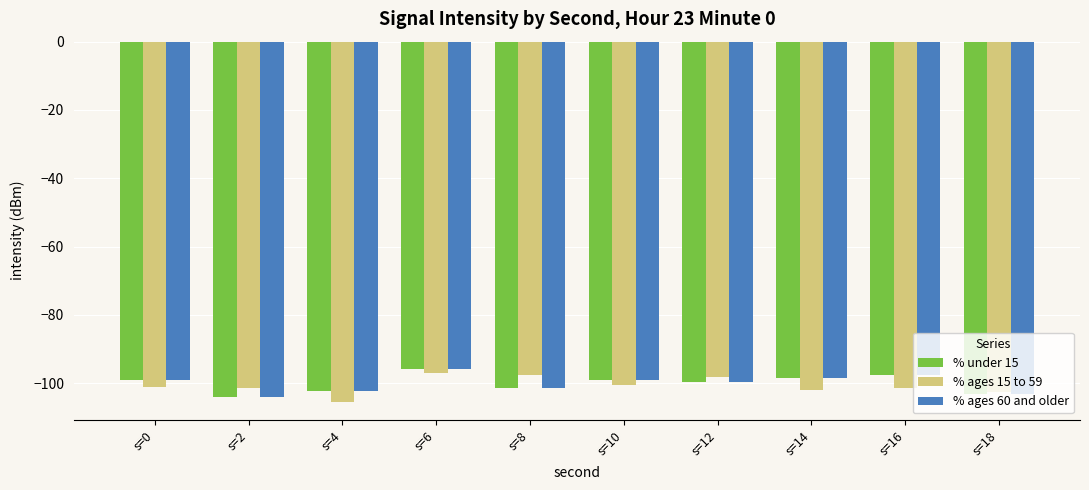

What is the difference between the maximum and minimum values in the % ages 60 and older series?

8.1